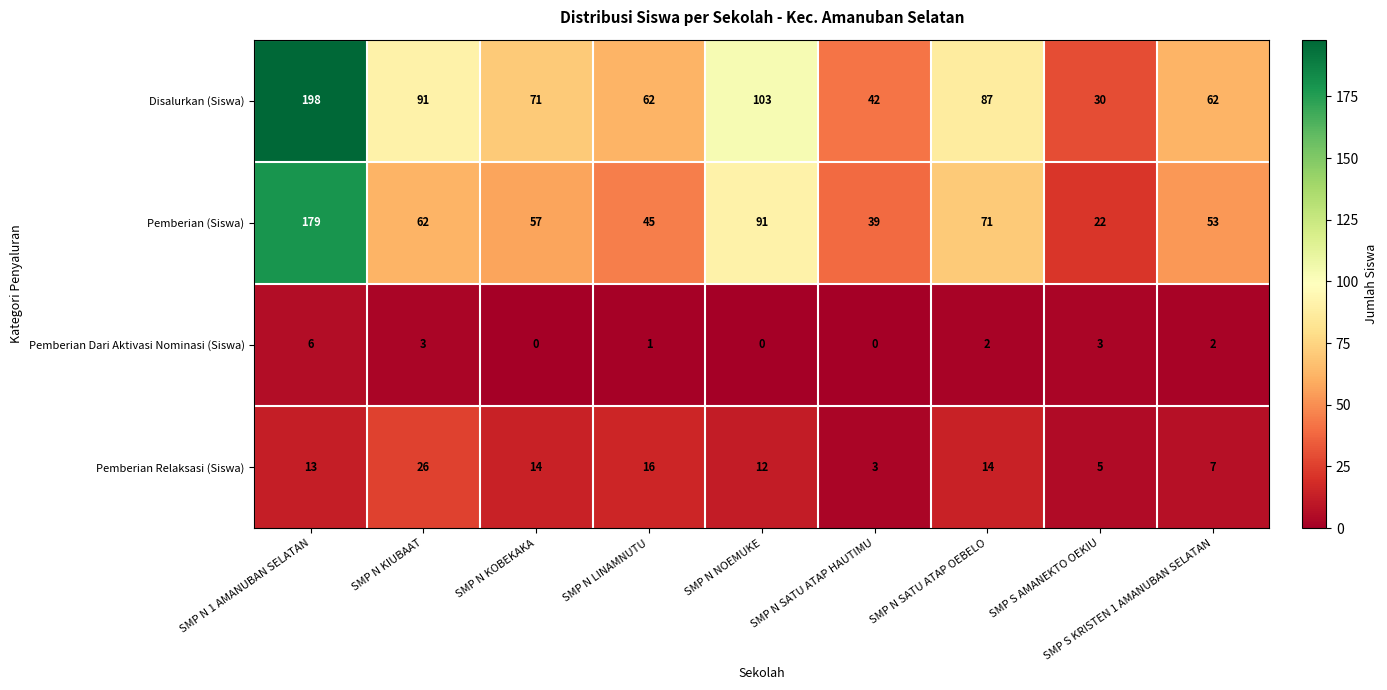

List the series in order of their peak value, lowest first.

Pemberian Dari Aktivasi Nominasi (Siswa), Pemberian Relaksasi (Siswa), Pemberian (Siswa), Disalurkan (Siswa)